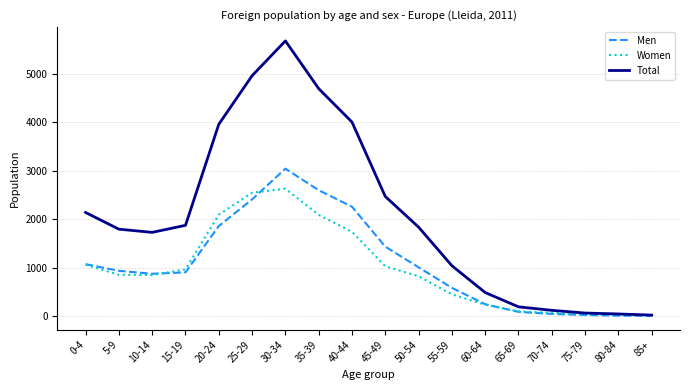

What is the maximum value for Women?

2635